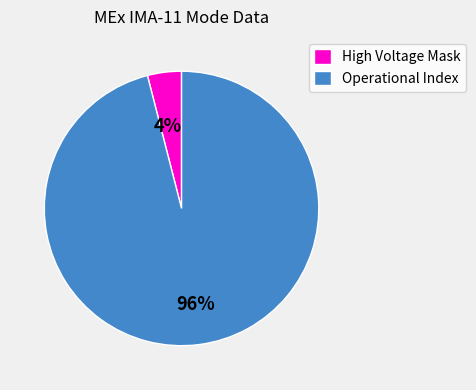

Does High Voltage Mask account for over 50% of the chart?

No